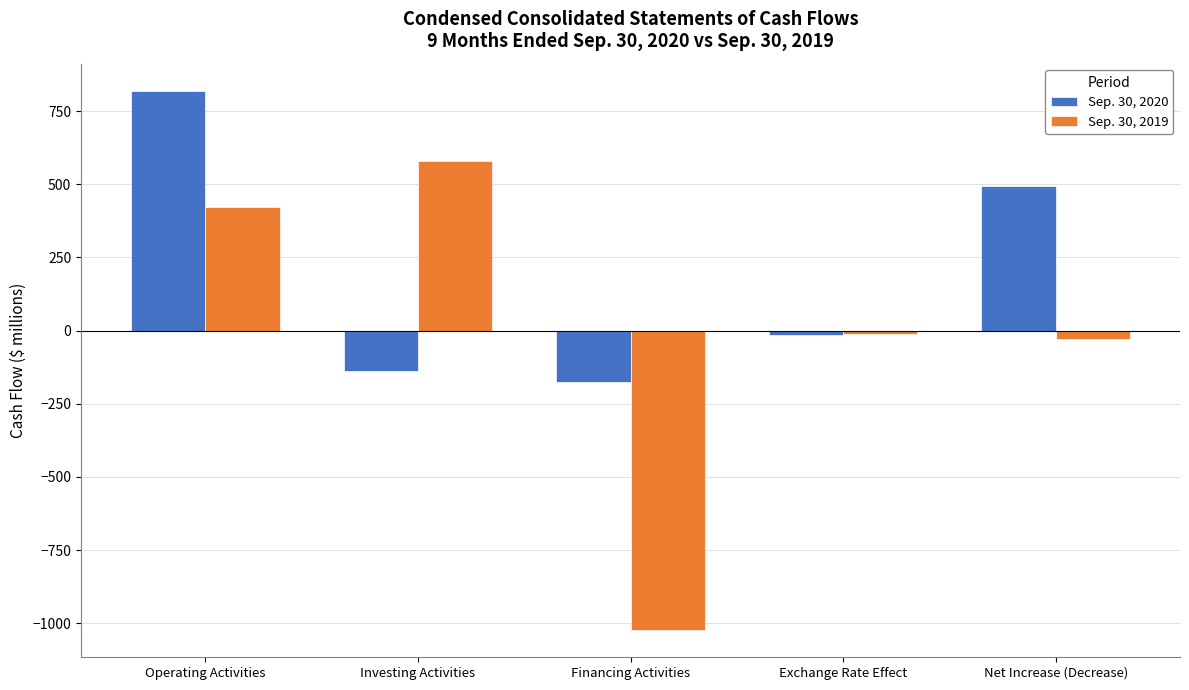

Reading right to left, what are all the values shown in this chart?

Sep. 30, 2020: 494	-14	-174	-138	820
Sep. 30, 2019: -30	-11	-1024	581	424